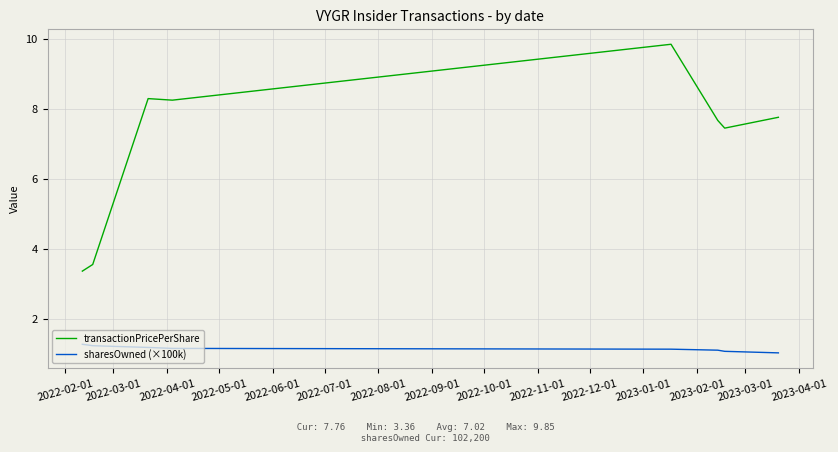

Rank the series by their average value, from lowest to highest.

sharesOwned (×100k), transactionPricePerShare